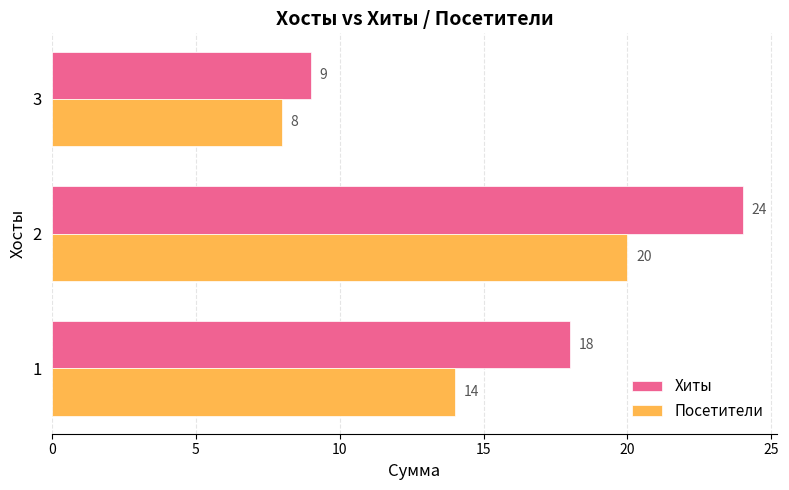

Which series has the largest total across all categories?

Хиты